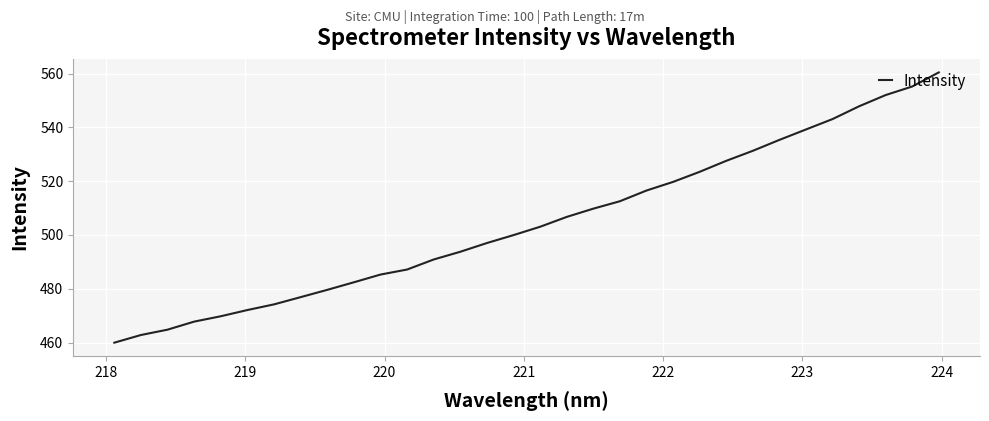

What is the difference between the maximum and minimum values?

100.5